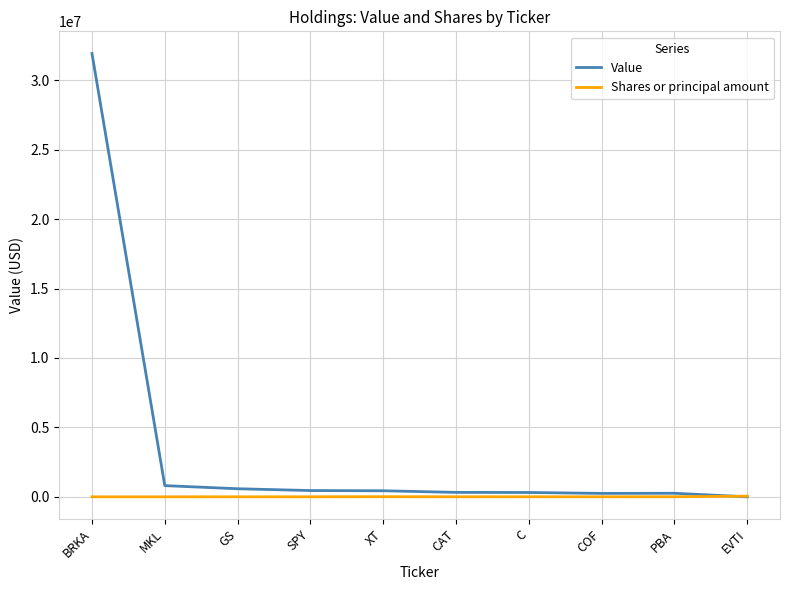

What is the greatest value displayed?

31922000